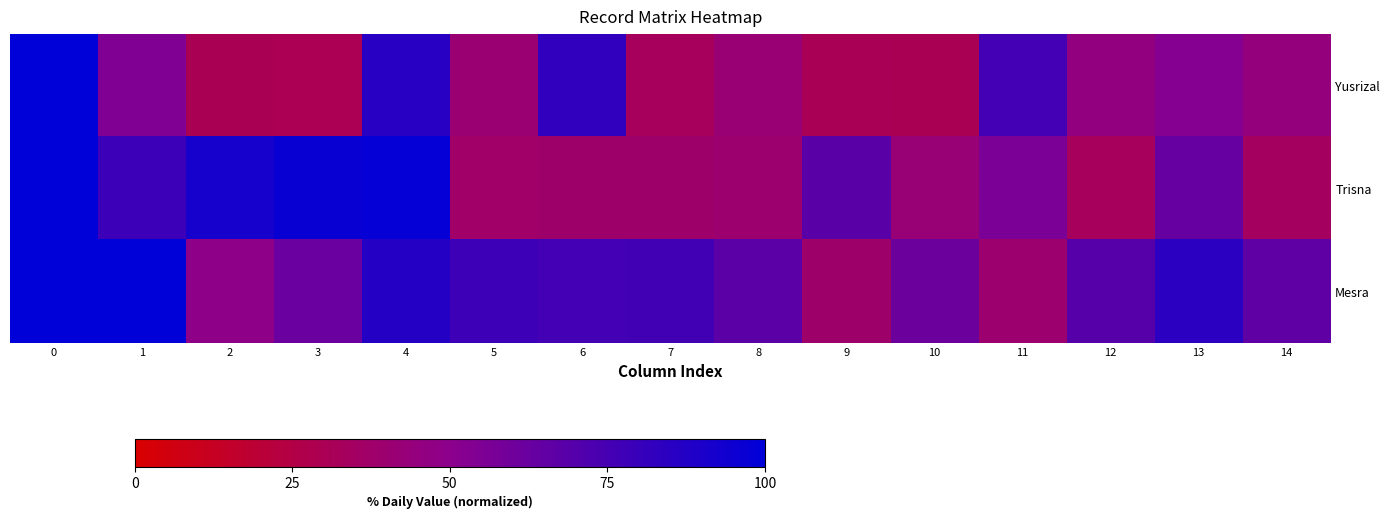

Which series has the largest total across all categories?

row_2